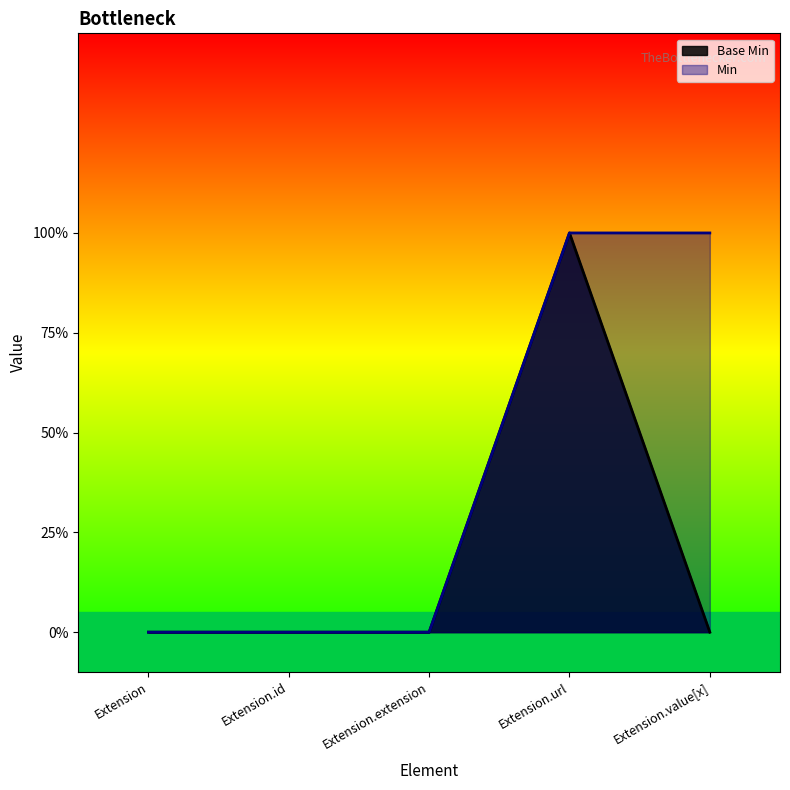

What are all the series names shown in the legend?

Base Min, Min